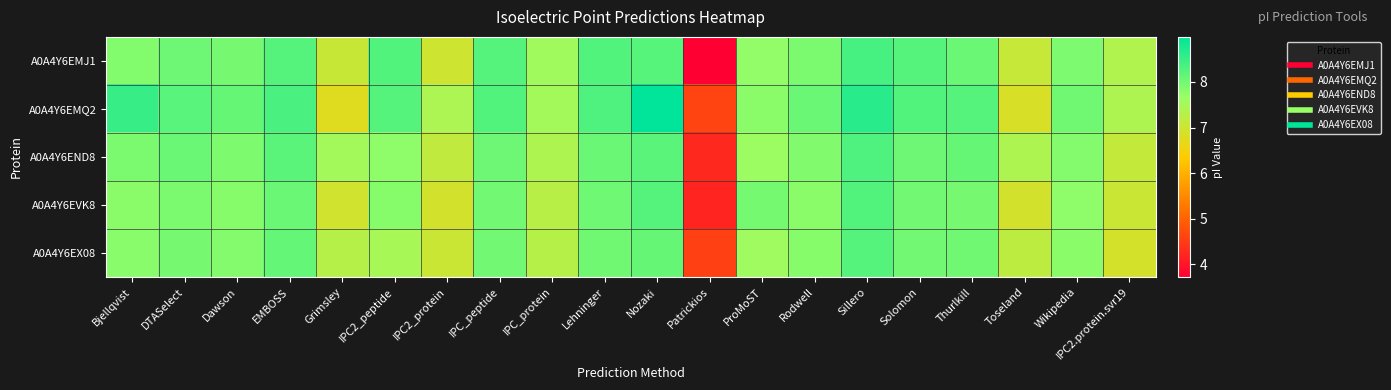

Rank the series at Lehninger from lowest to highest value.

A0A4Y6EX08, A0A4Y6EVK8, A0A4Y6END8, A0A4Y6EMJ1, A0A4Y6EMQ2